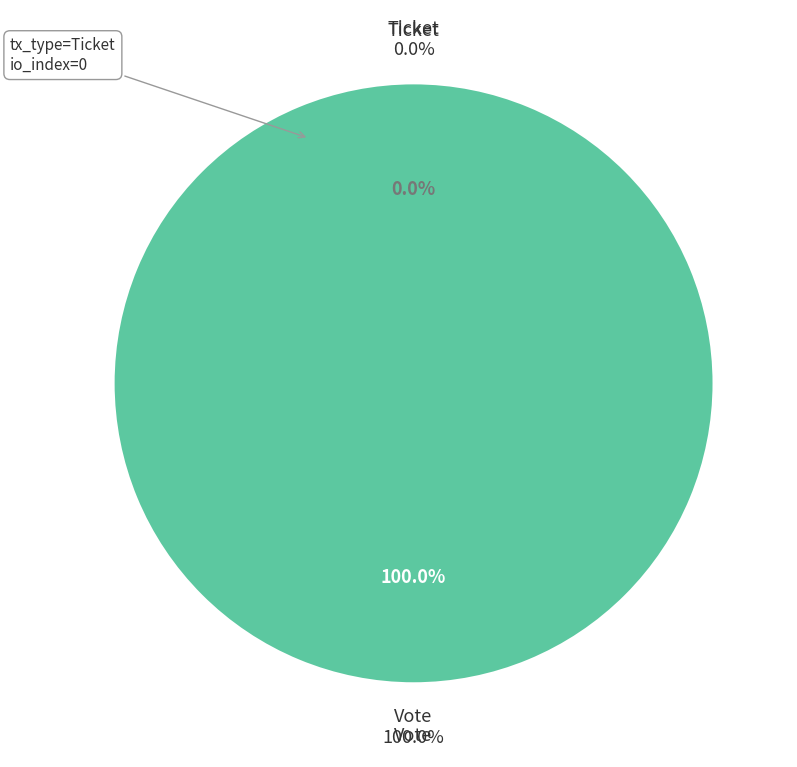

To the nearest percent, what is the average slice percentage?

50%